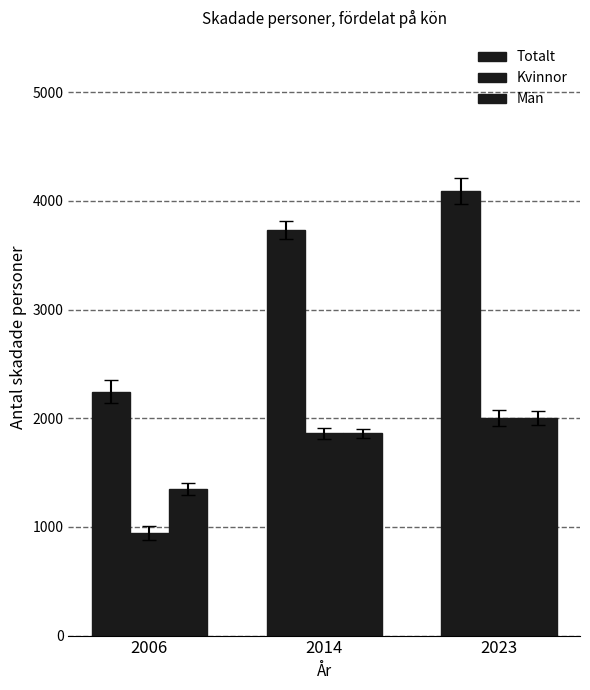

Count the number of data series in this chart.

3